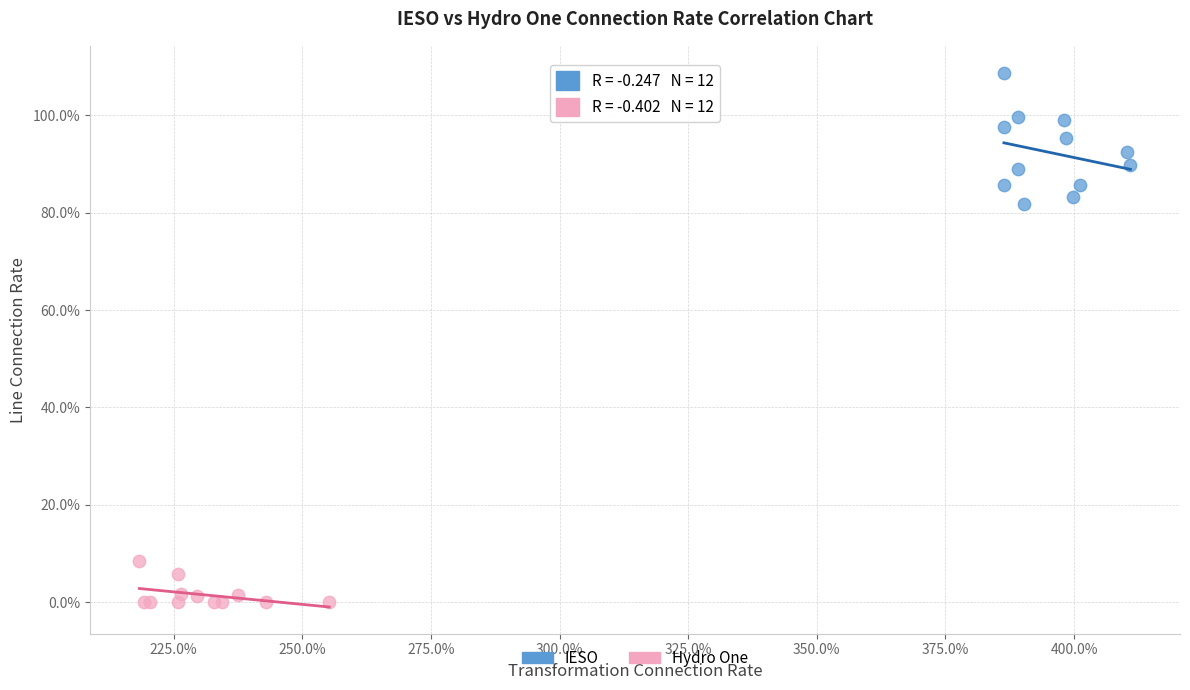

What are all the series names shown in the legend?

IESO, Hydro One